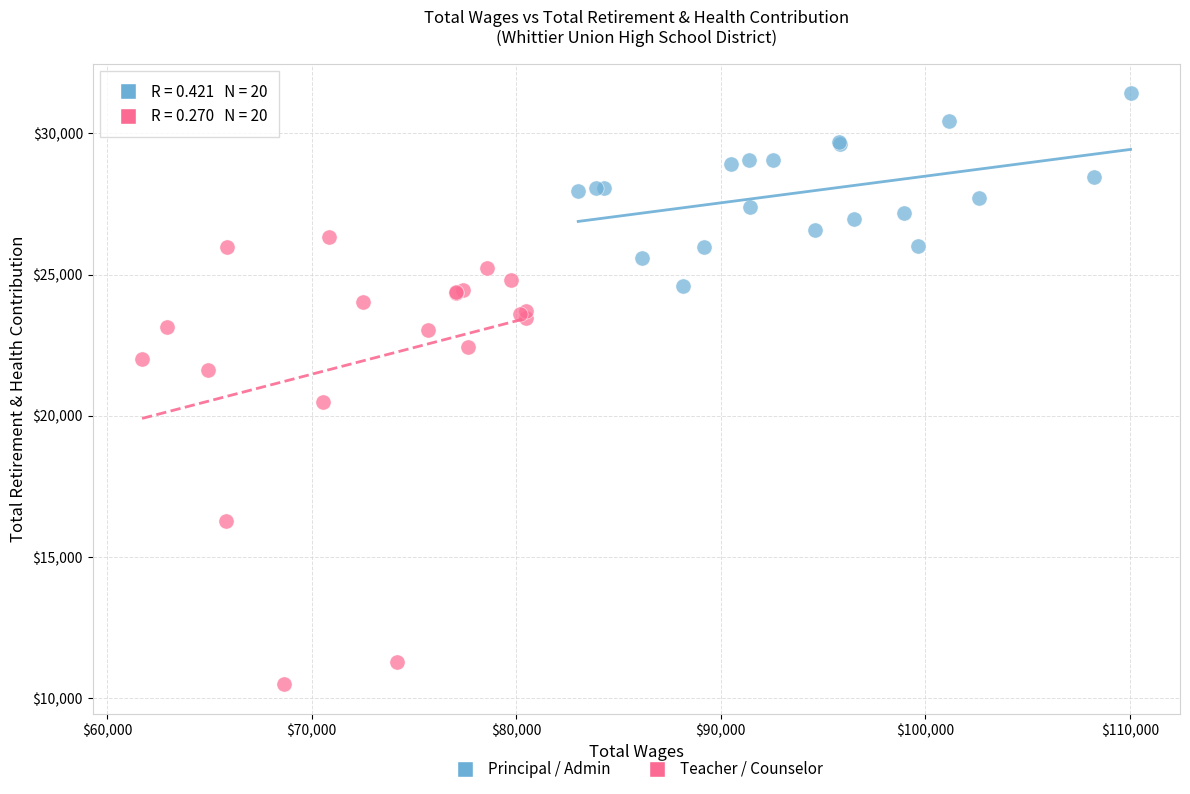

Which series has the widest spread of Y values?

Teacher / Counselor